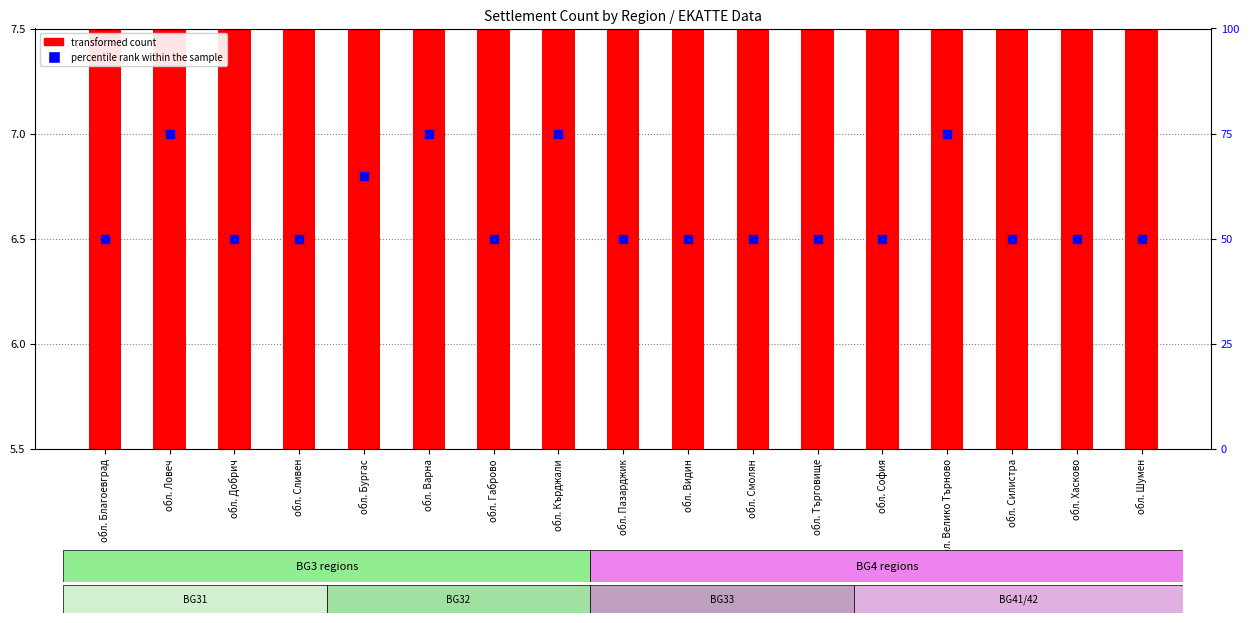

Which has a higher value, обл. Габрово or обл. Добрич?

обл. Габрово